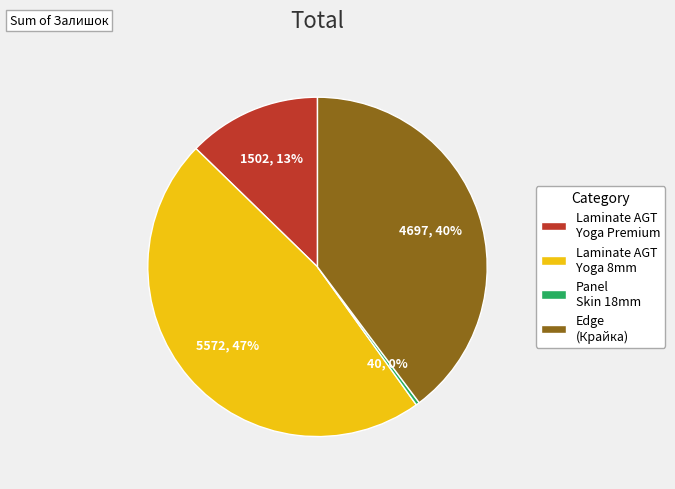

Which slice is the smallest?

Panel Skin 18mm